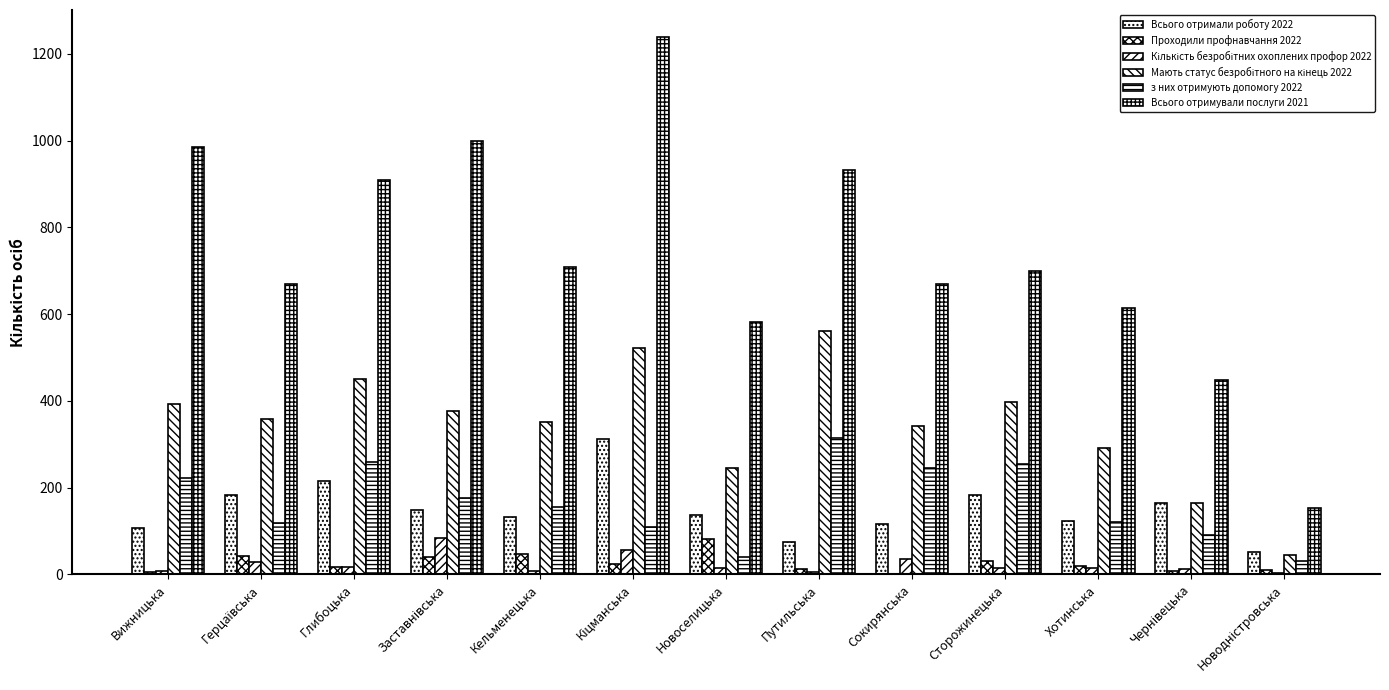

Which series has the largest total across all categories?

Всього отримували послуги 2021